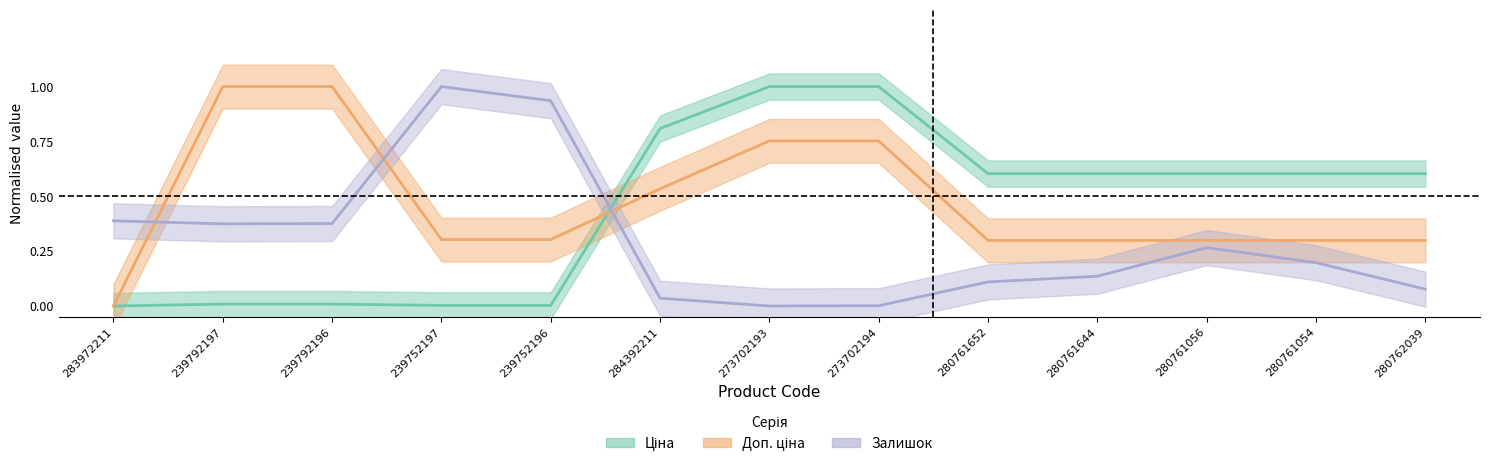

What is the sum of all Залишок values?

3.9